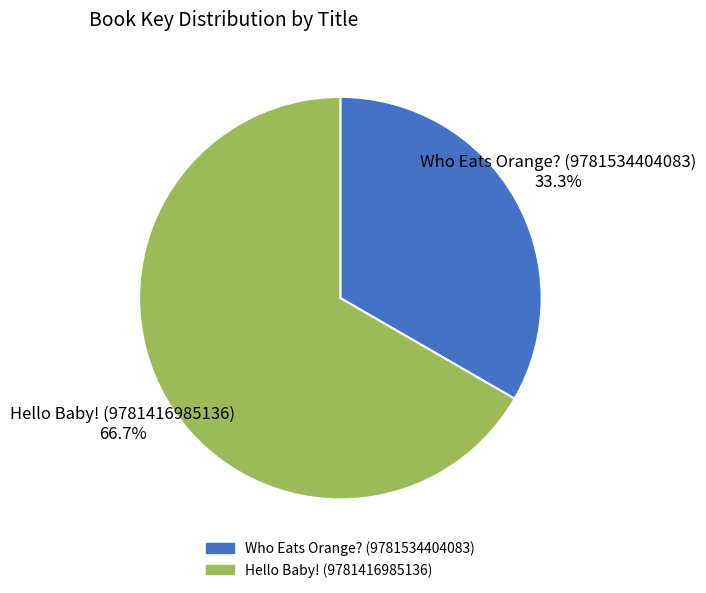

What is the largest slice in the pie chart?

Hello Baby! (9781416985136)